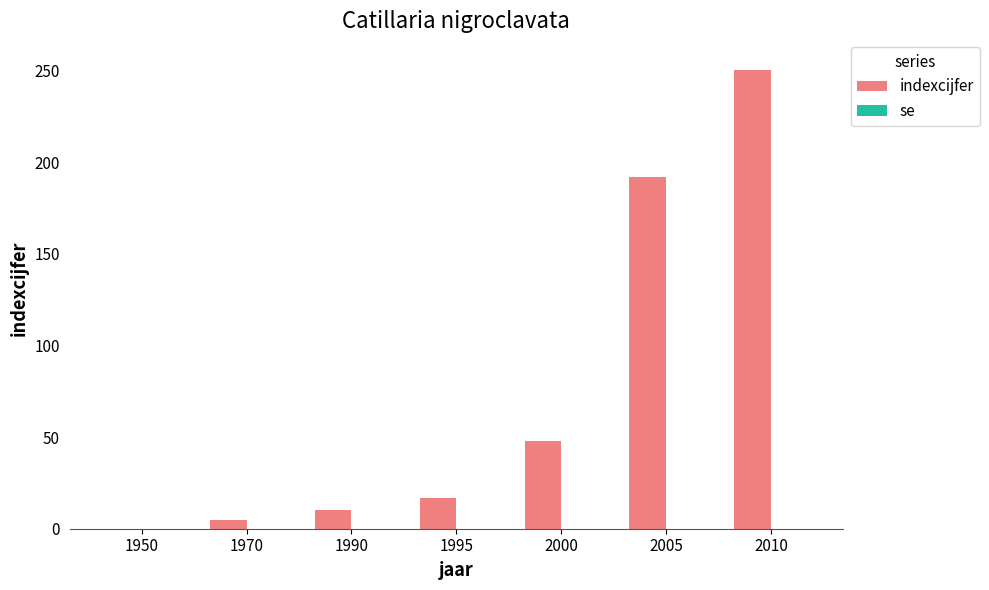

What is the maximum value shown in the chart?

250